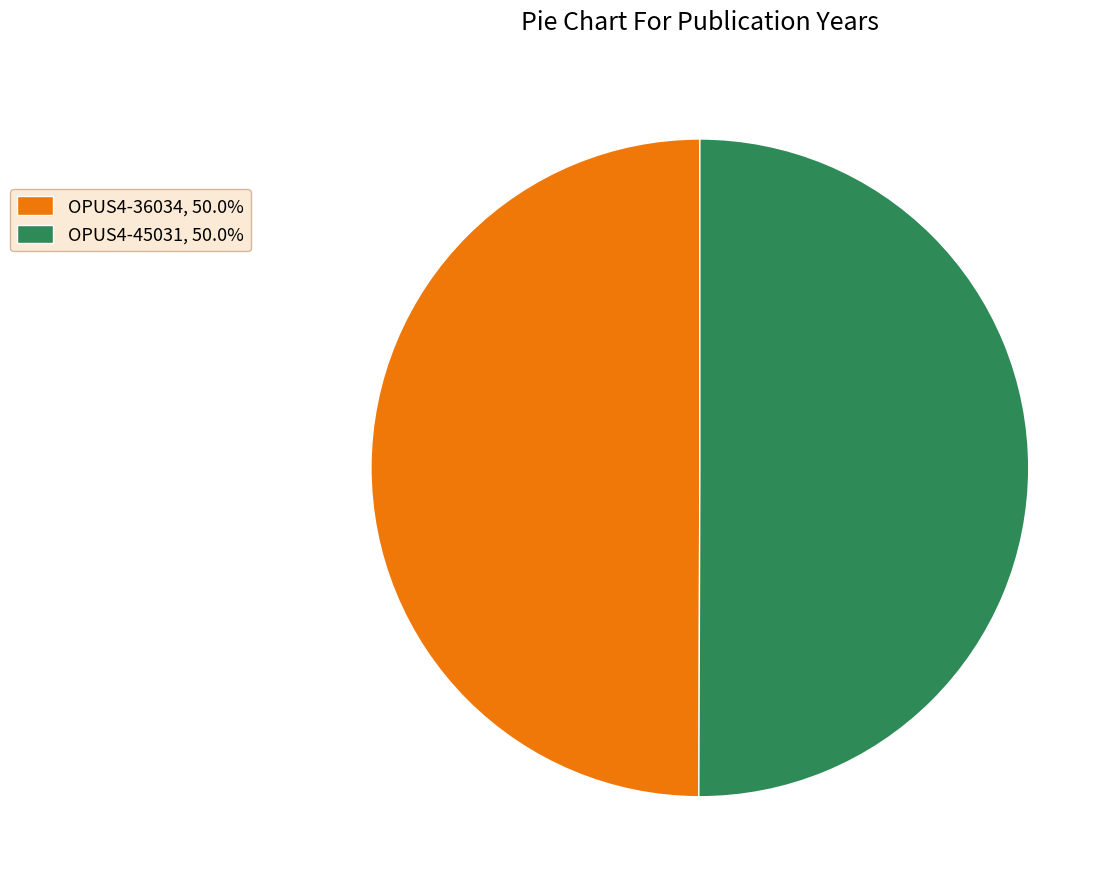

Do OPUS4-45031, 50.0% and OPUS4-36034, 50.0% together represent more than half of the pie?

Yes